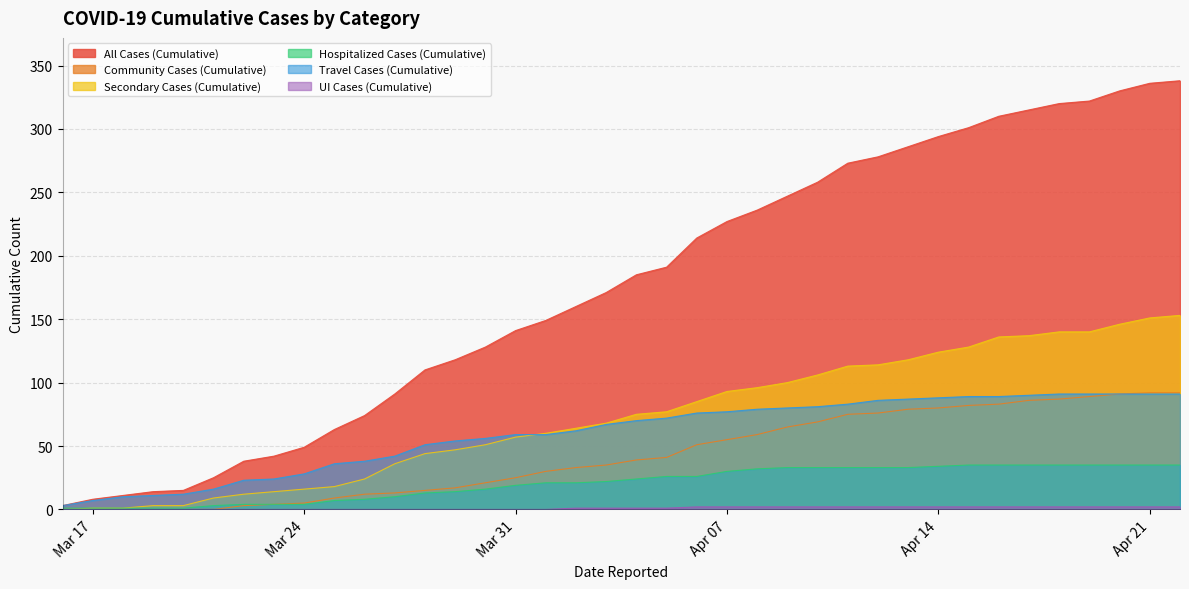

Is it true that Travel Cases (Cumulative) equals 105 at 2020-04-03?

False